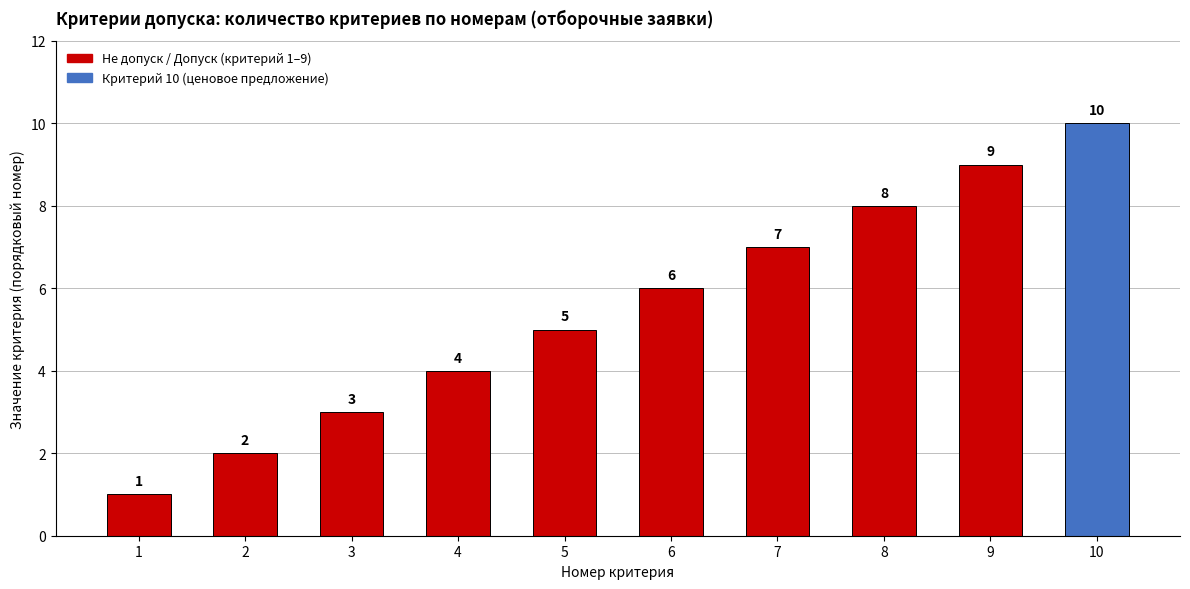

What is the sum of the values at 5 and 7?

12